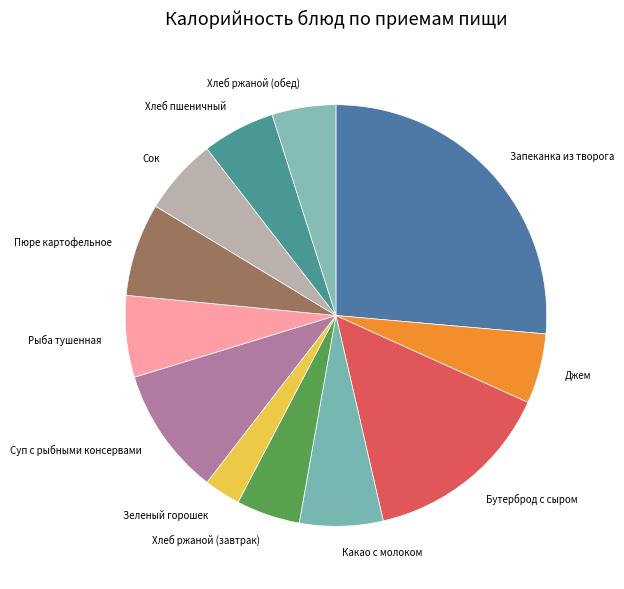

What is the ratio of the value at Джем to the value at Хлеб ржаной (обед)?

1.1